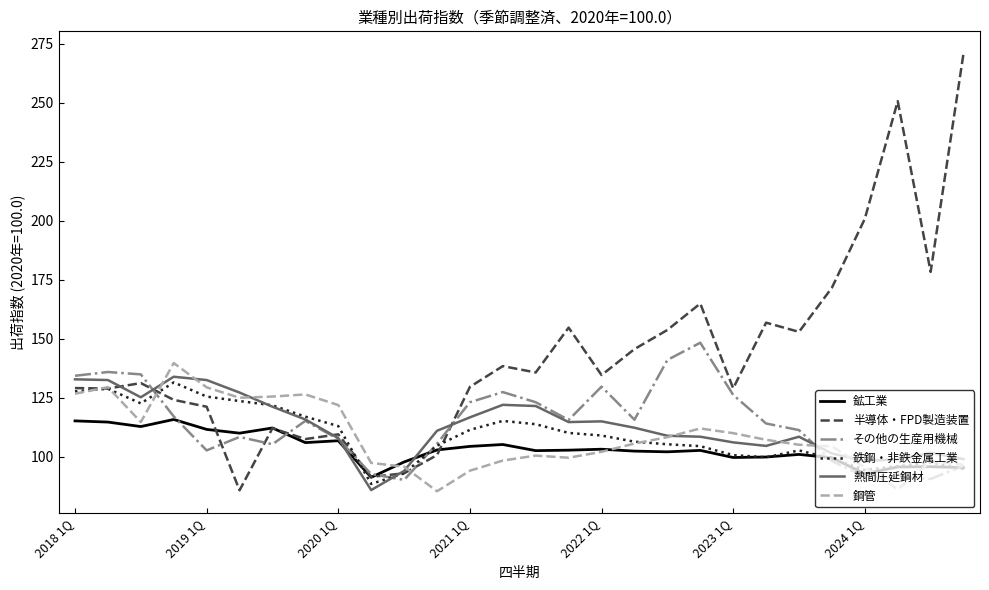

Is this an area chart (filled region under the line)?

No